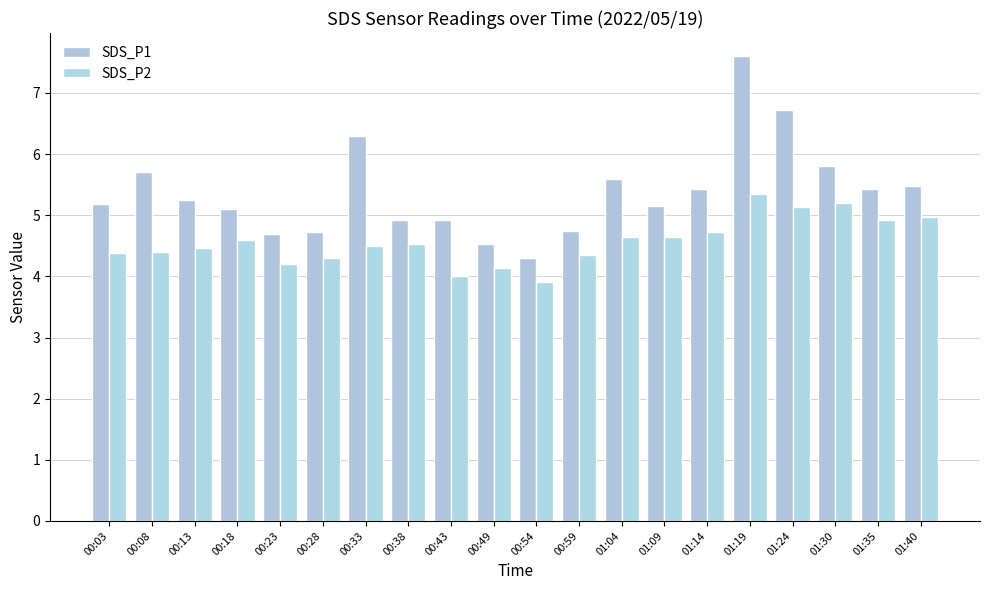

What is the sum of all SDS_P1 values?

107.6